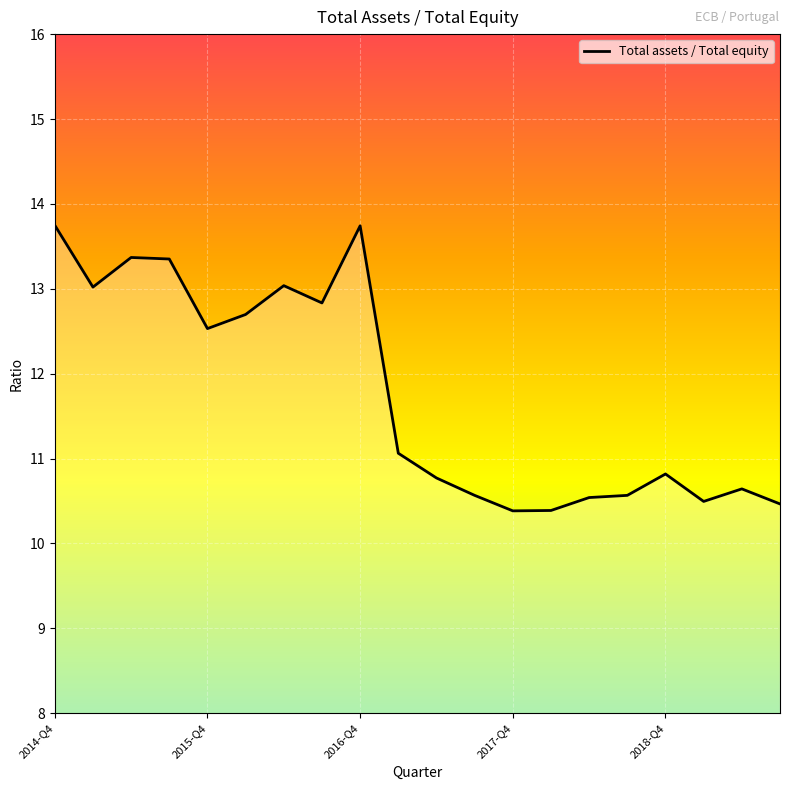

What is the minimum value shown in the chart?

10.4